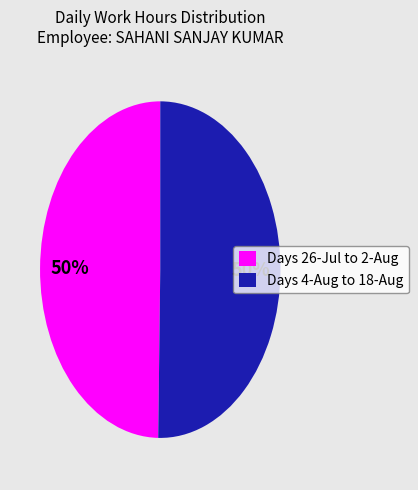

Combined, do Days 4-Aug to 18-Aug and Days 26-Jul to 2-Aug account for over 50%?

Yes